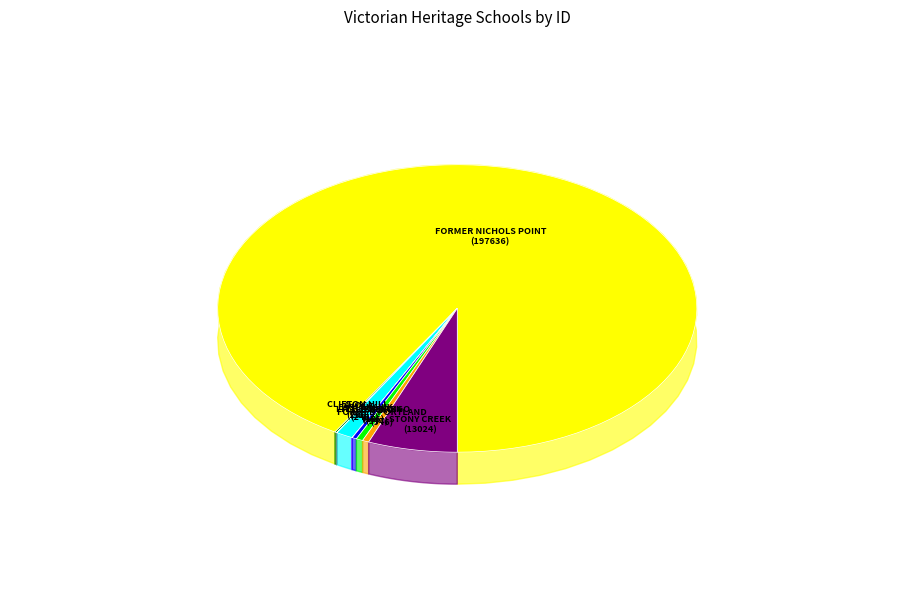

The CLIFTON HILL PRIMARY SCHOOL slice represents 13% of the pie. True or false?

False